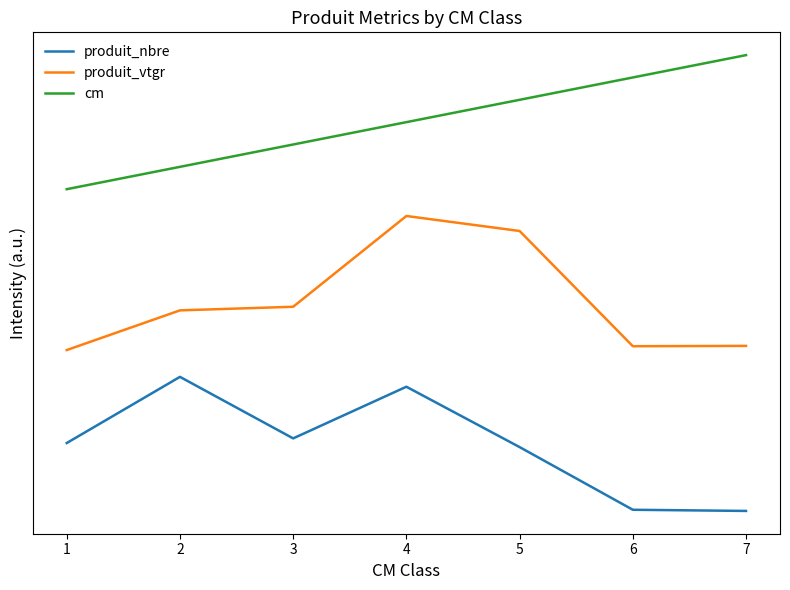

Which series has the largest total across all categories?

cm